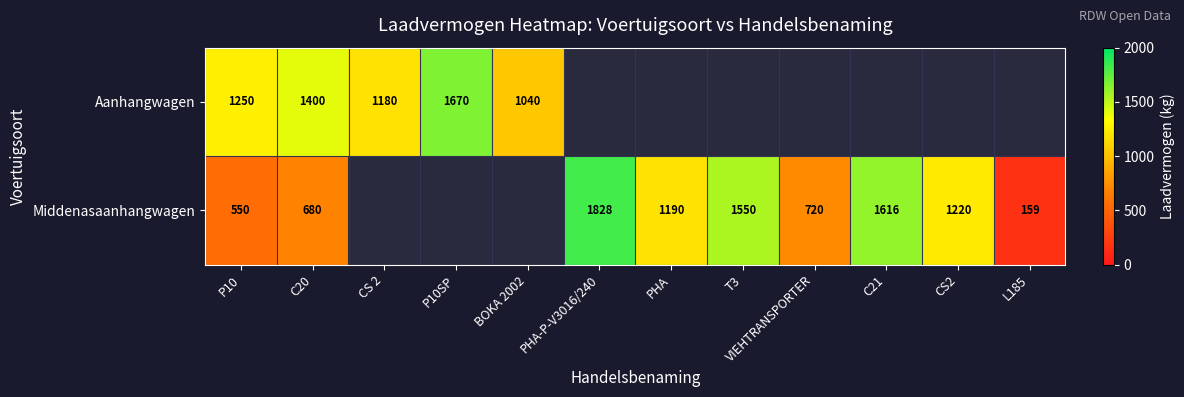

Is it true that Middenasaanhangwagen equals 1190 at PHA?

True